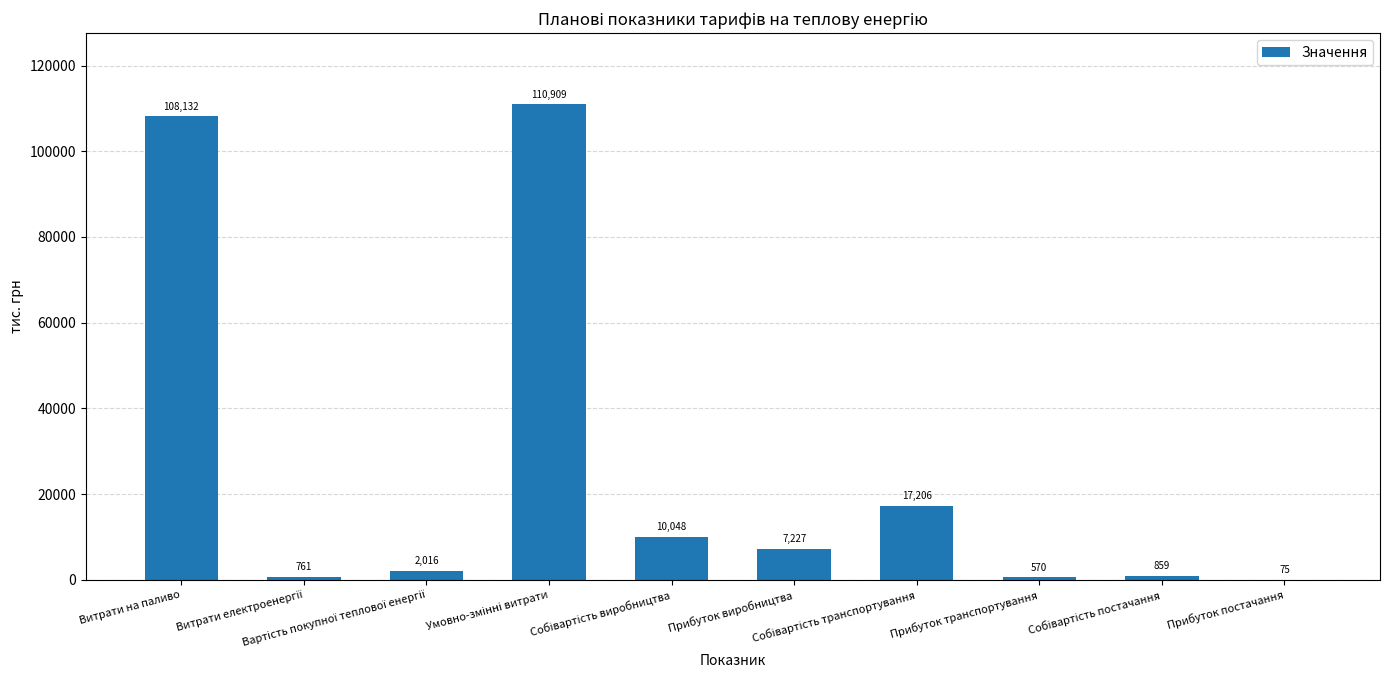

What is the greatest value displayed?

110909.2